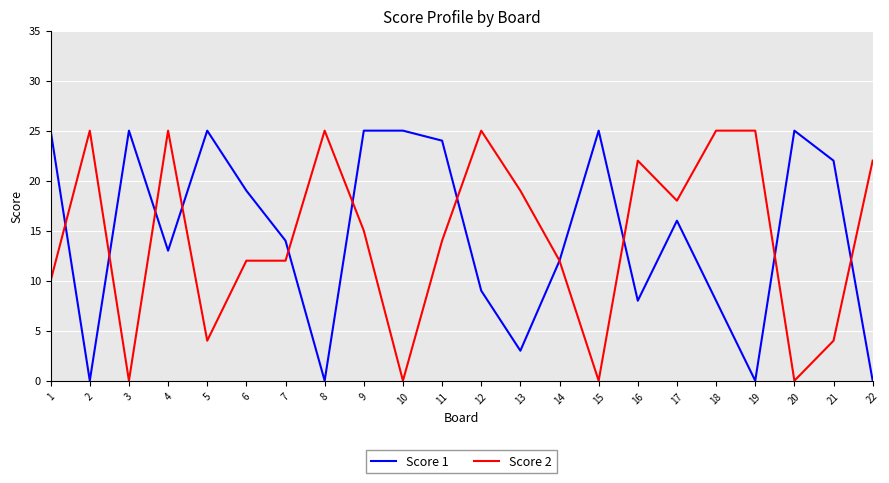

At which category is the sum across all series the highest?

9